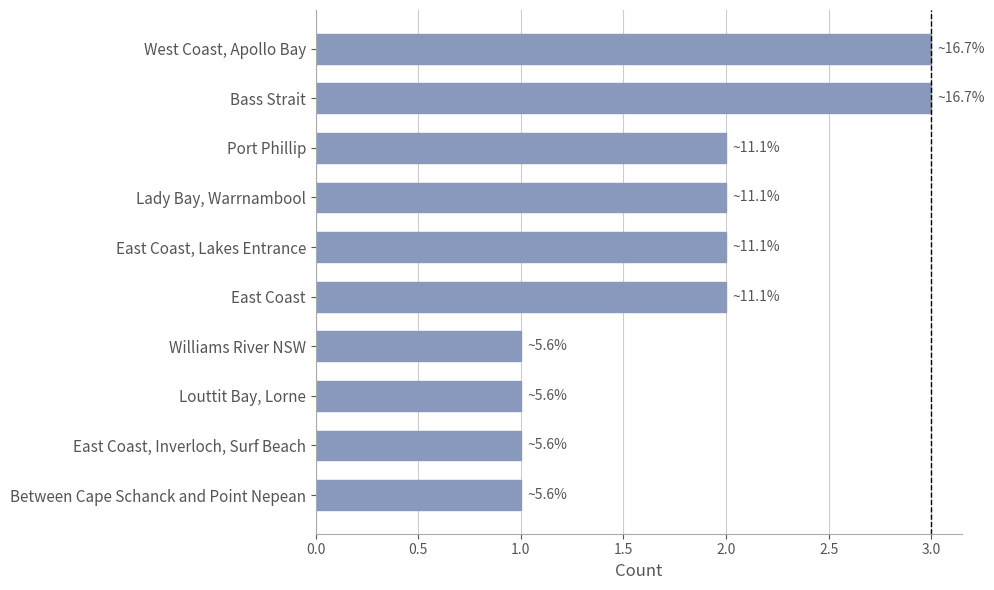

The chart shows a value of 0 at East Coast, Inverloch, Surf Beach. True or false?

False